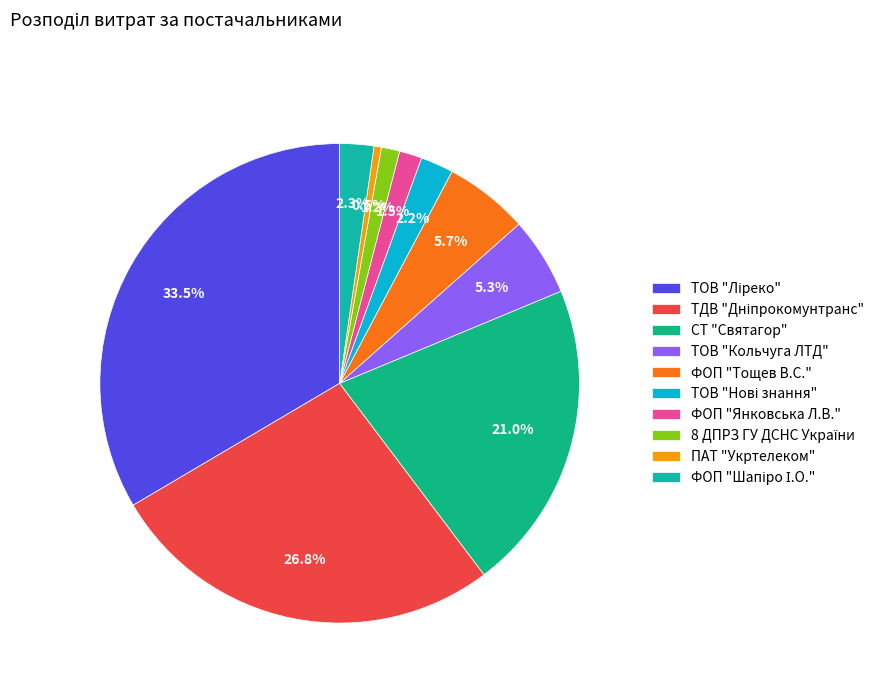

Is it true that ТДВ "Дніпрокомунтранс" is 27% of the pie?

True